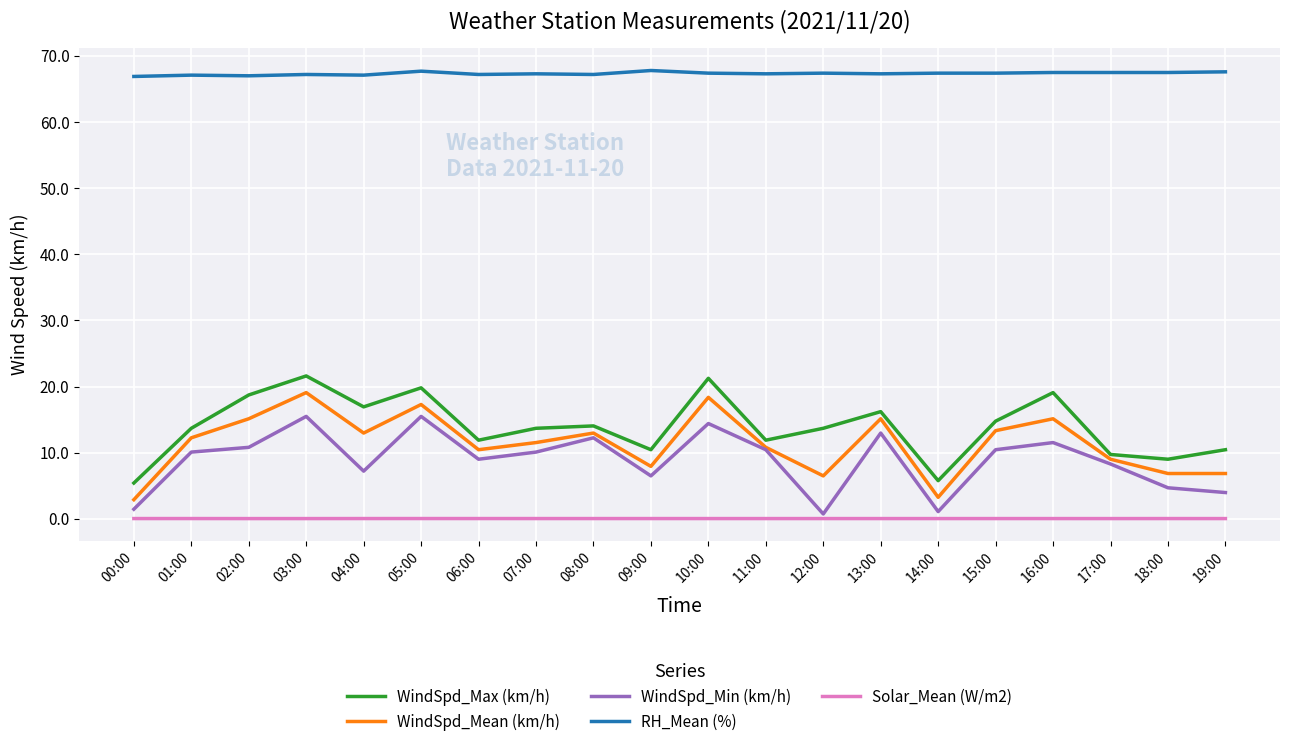

What is the minimum value for WindSpd_Mean (km/h)?

2.9